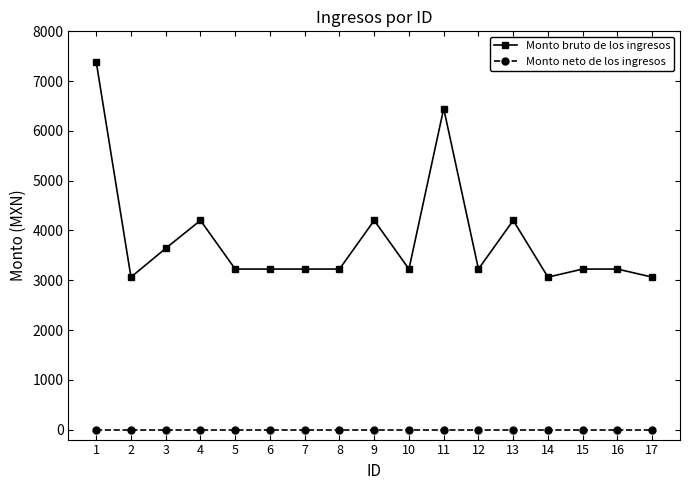

What is the lowest value of the Monto bruto de los ingresos series?

3063.0